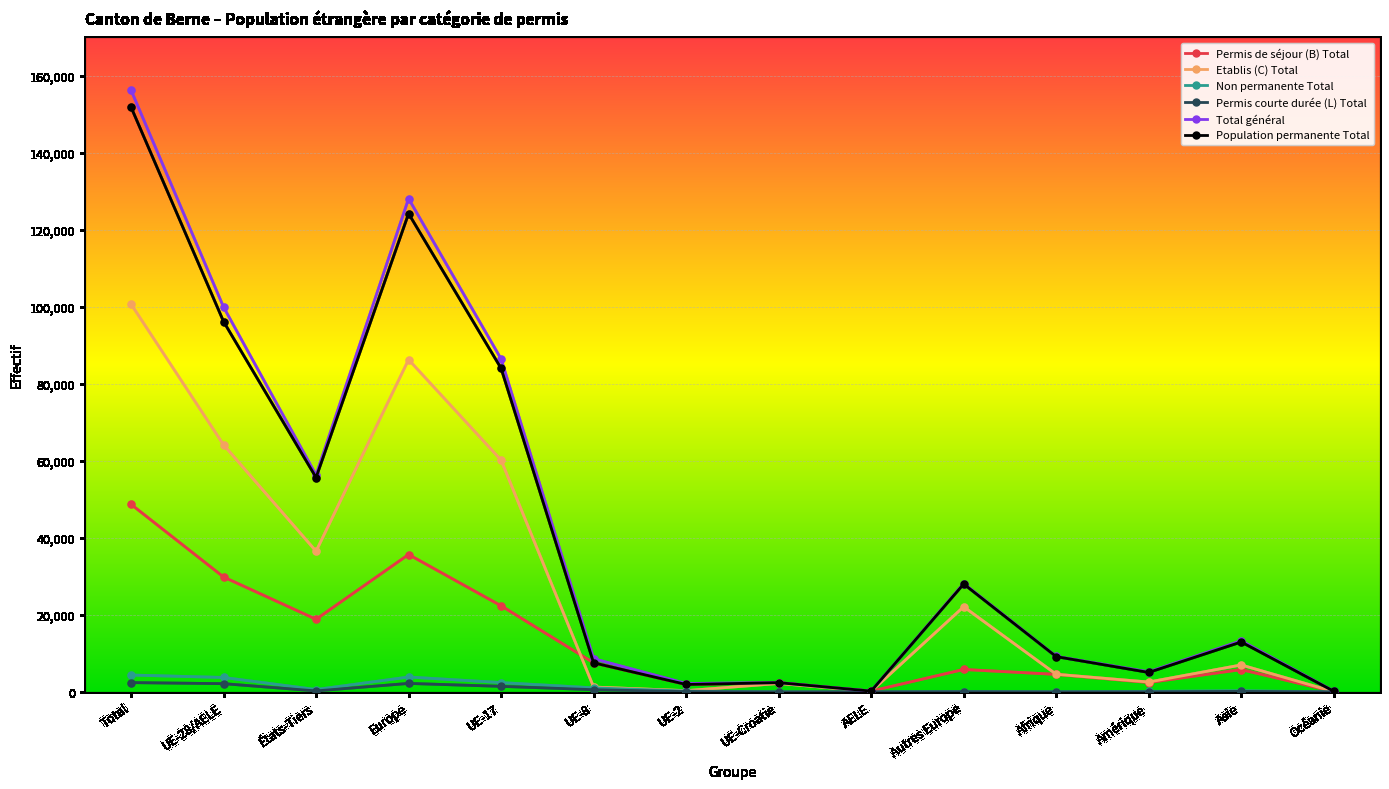

Between Europe and UE-17, which series saw the biggest shift?

Total général